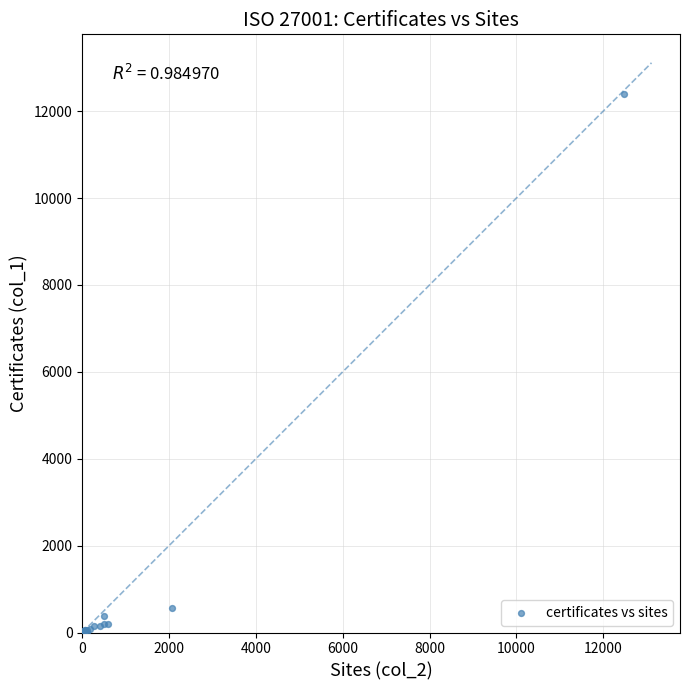

What Y value in the scatter plot is closest to 6202?

562